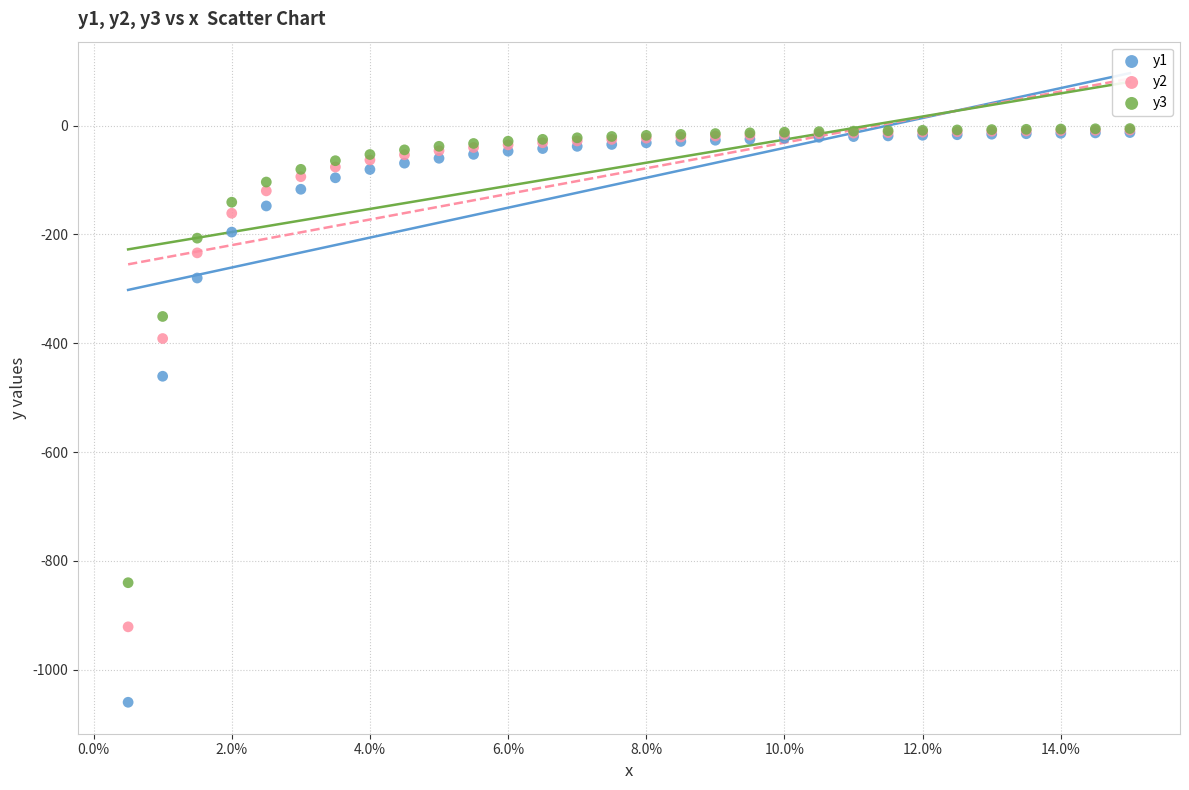

What are all the series names shown in the legend?

y1, y2, y3